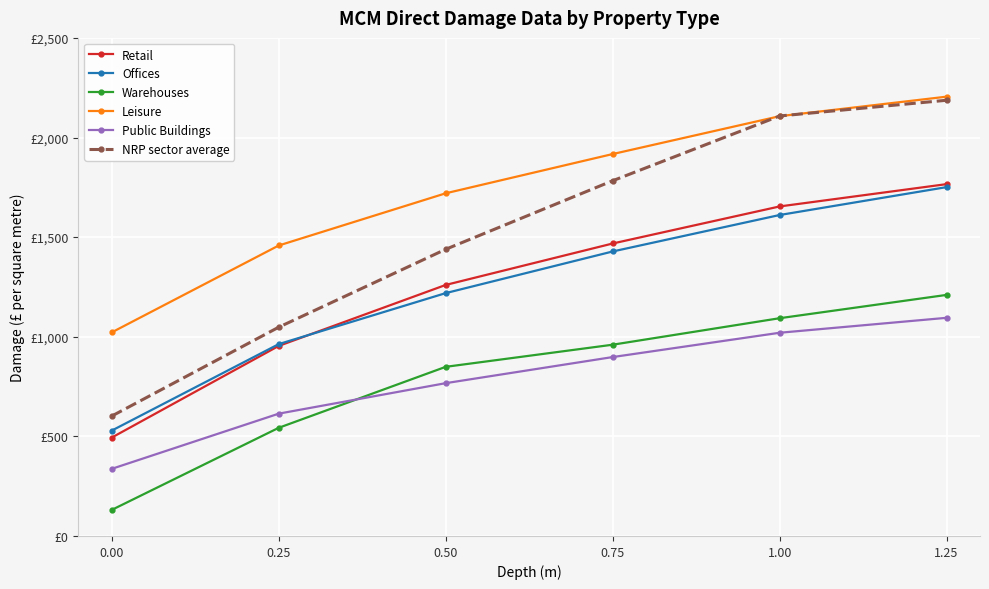

Rank the categories by Public Buildings value from lowest to highest.

0.00, 0.25, 0.50, 0.75, 1.00, 1.25